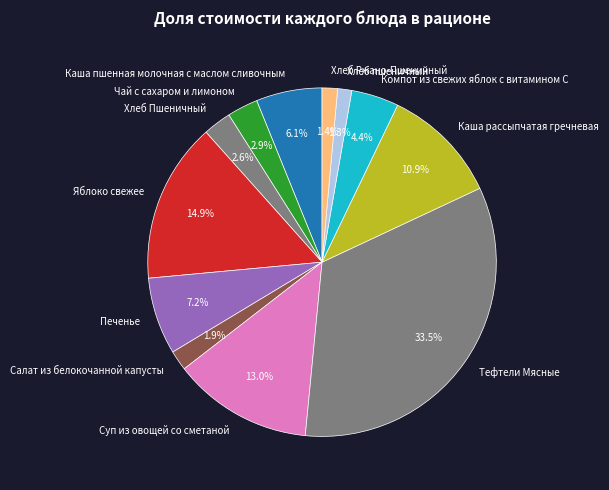

The Хлеб Ржано-Пшеничный slice represents 14% of the pie. True or false?

False